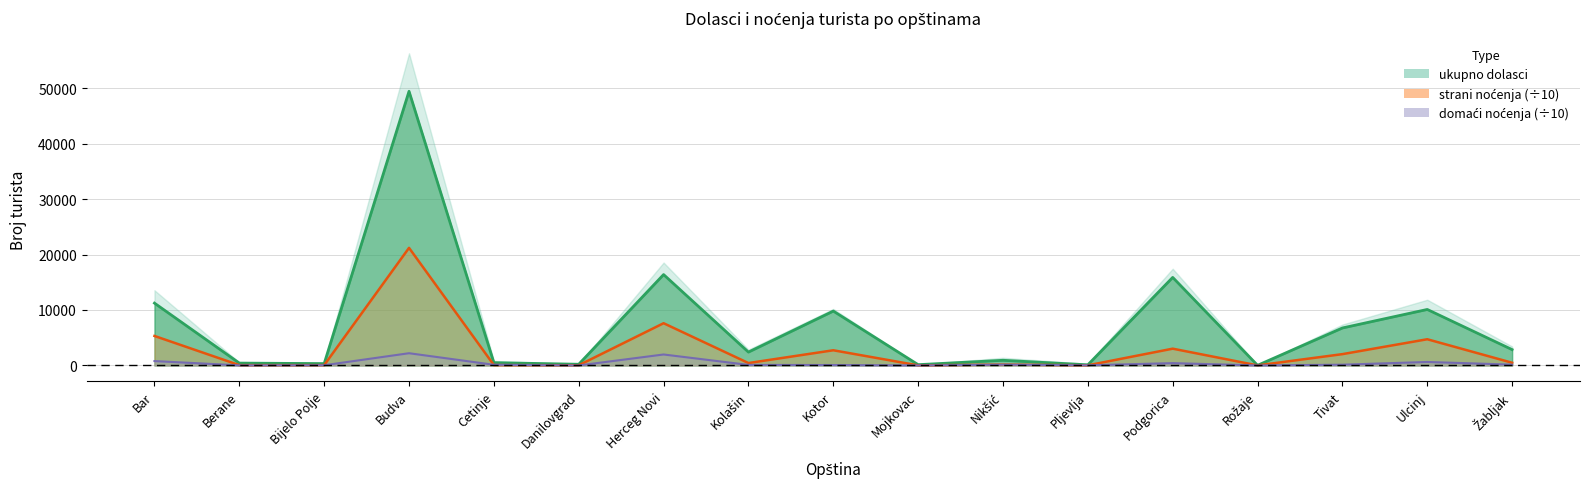

What is the label of the 4th point from the left?

Budva